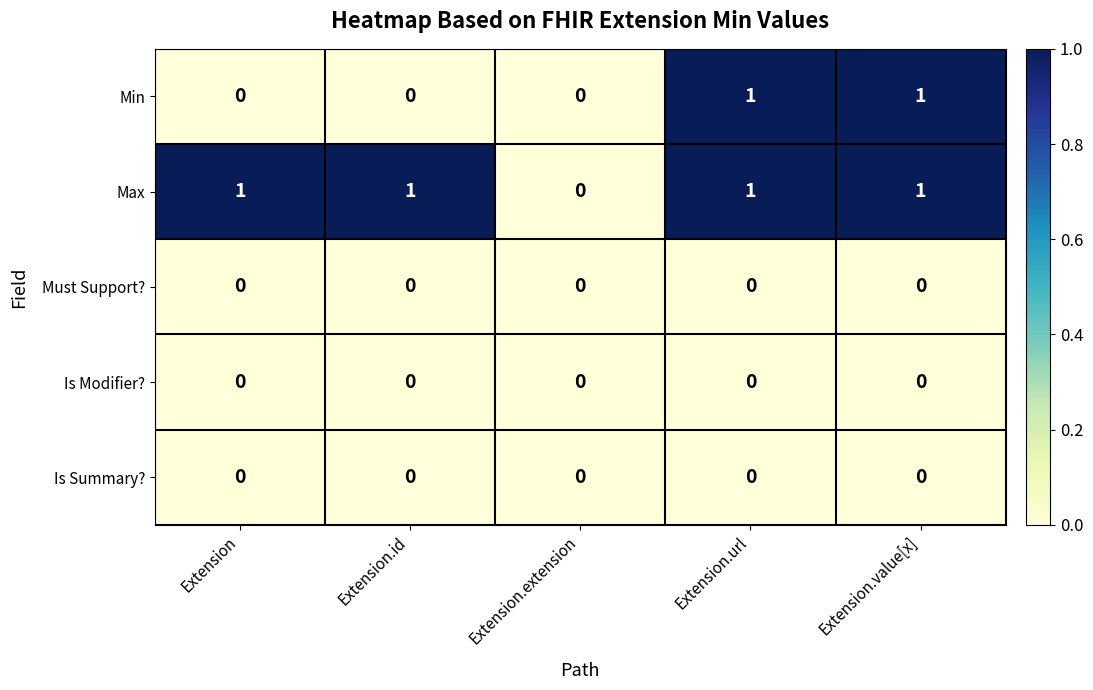

Is it true that Is Modifier? equals 0 at Extension.value[x]?

True